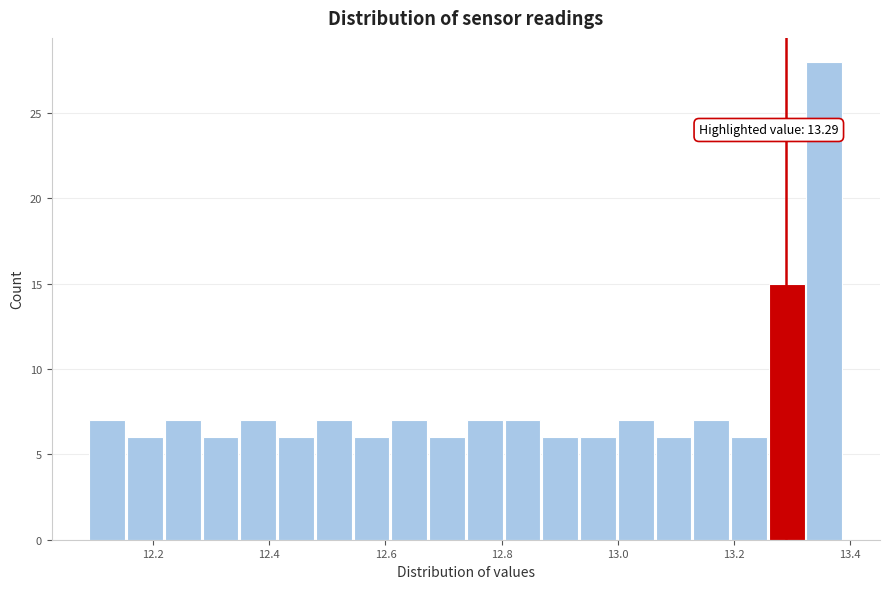

Read against the x-axis, roughly where is the centre of the tallest bar?

13.36